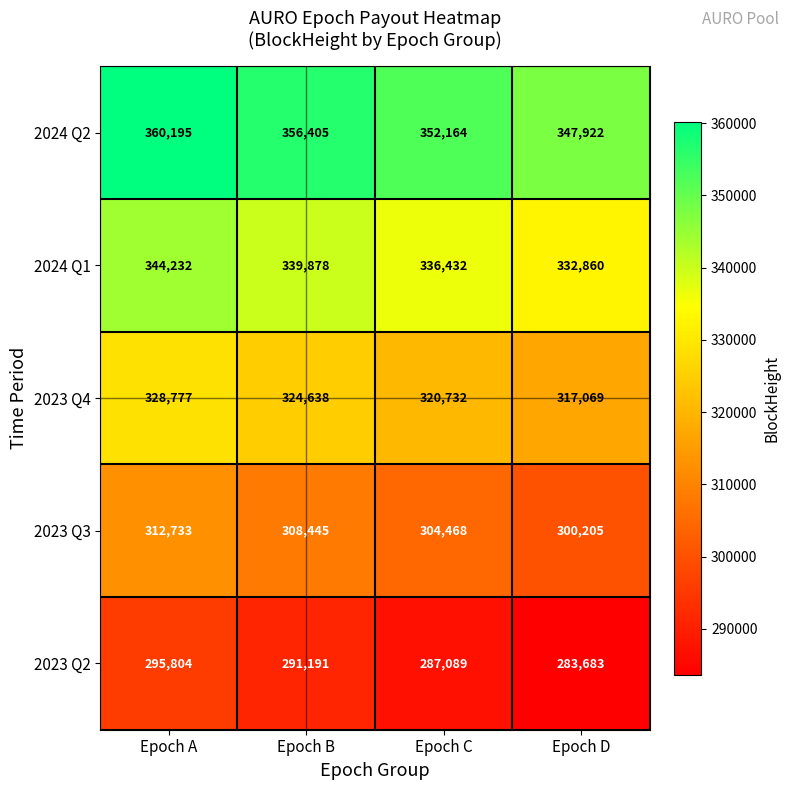

What is the spread (max minus min) of values at Epoch A?

64391